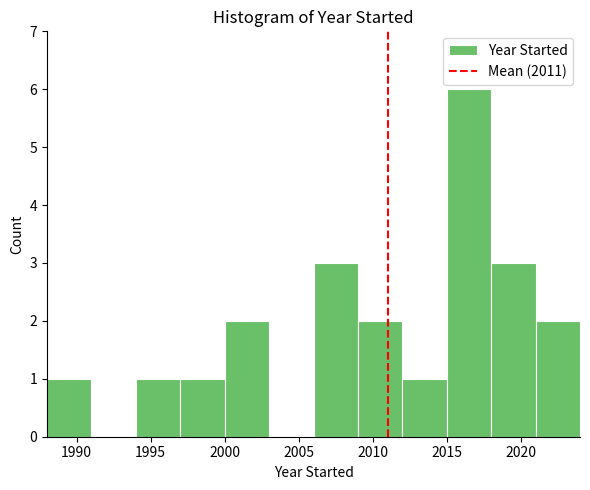

Reading left to right, list every bar in this chart as the range it spans on the x-axis followed by its height. The values are not printed on the chart, so give them approximately, as read against the axis.

1988 to 1991: 1
1991 to 1994: 0
1994 to 1997: 1
1997 to 2000: 1
2000 to 2003: 2
2003 to 2006: 0
2006 to 2009: 3
2009 to 2012: 2
2012 to 2015: 1
2015 to 2018: 6
2018 to 2021: 3
2021 to 2024: 2